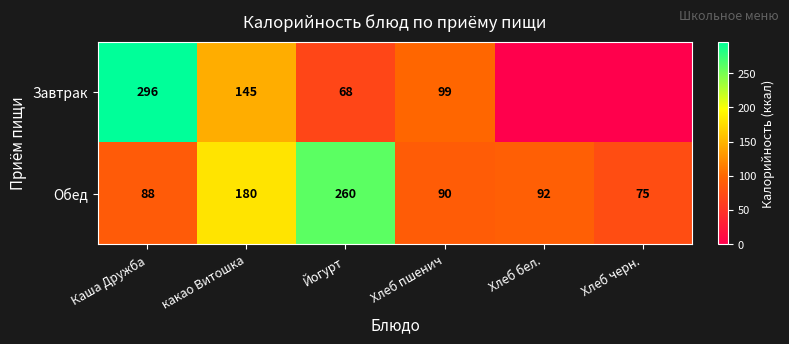

What is the total value across all series at Хлеб пшенич?

189